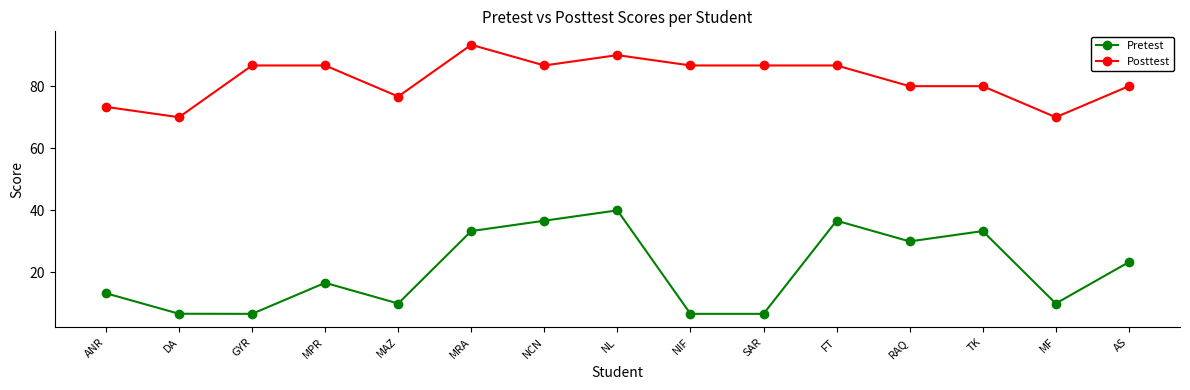

Where is the first local minimum for Posttest?

DA